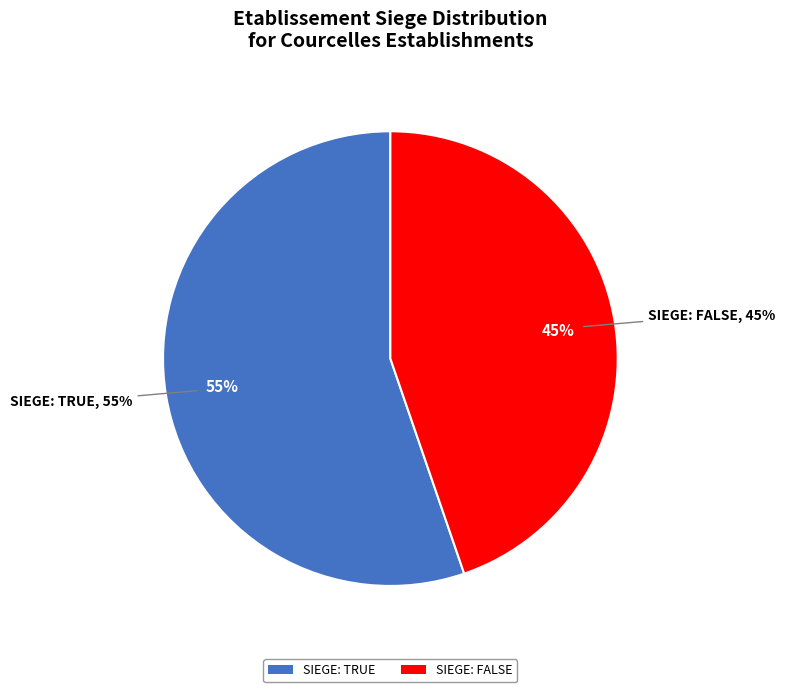

What is the majority slice?

true